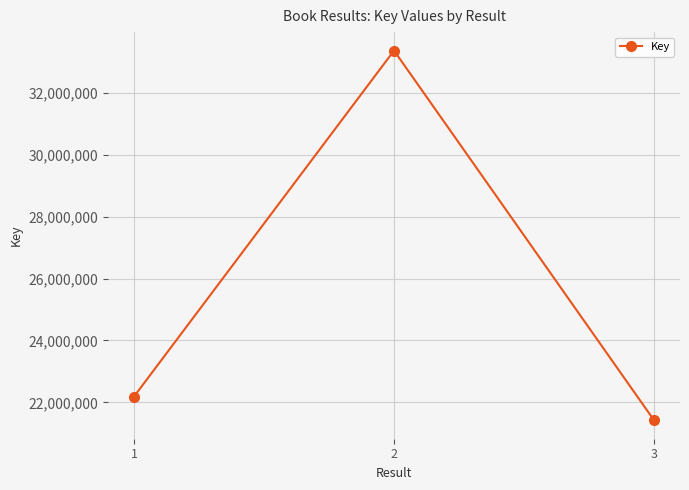

What is the approximate value at 1?

22189104